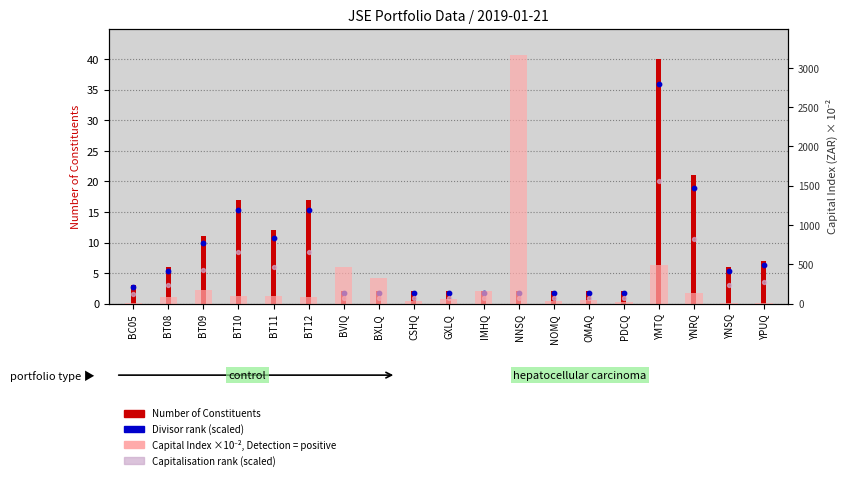

What is the total value across all series at GXLQ?

61.2